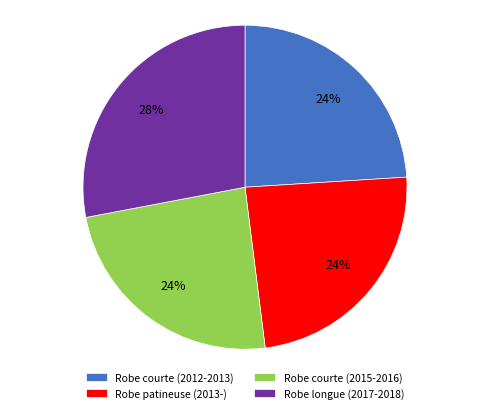

The Robe patineuse (2013-) slice represents 24% of the pie. True or false?

True